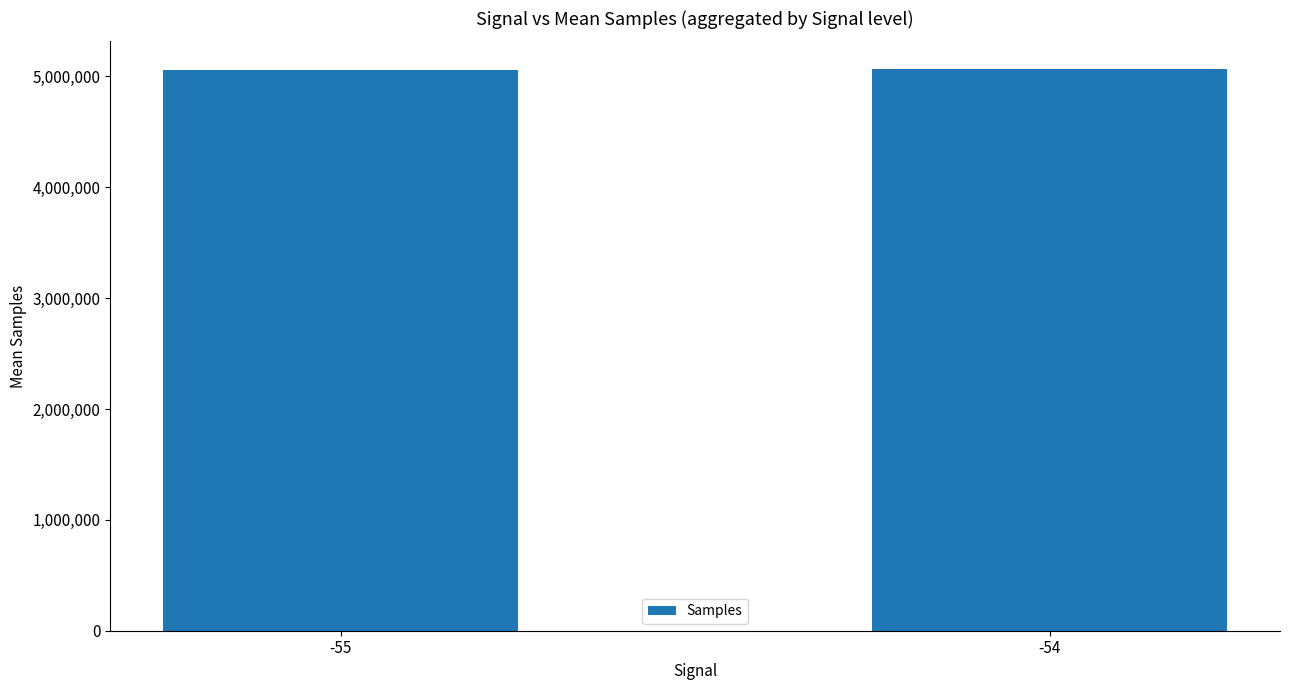

What is the greatest value displayed?

5063757.3